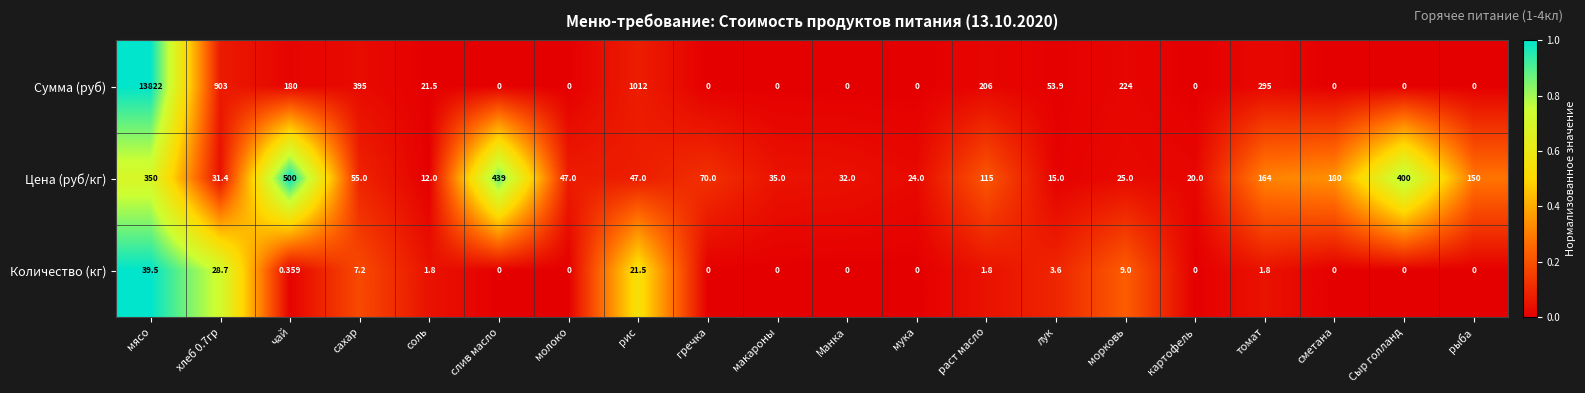

How many positive values does the Сумма (руб) series have?

10